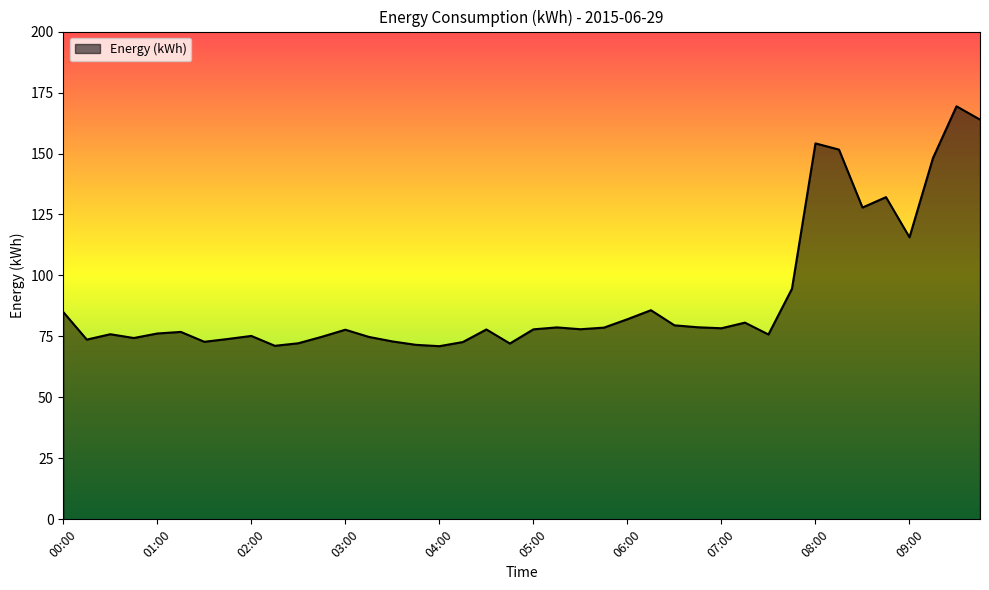

What is the smallest value displayed?

71.0